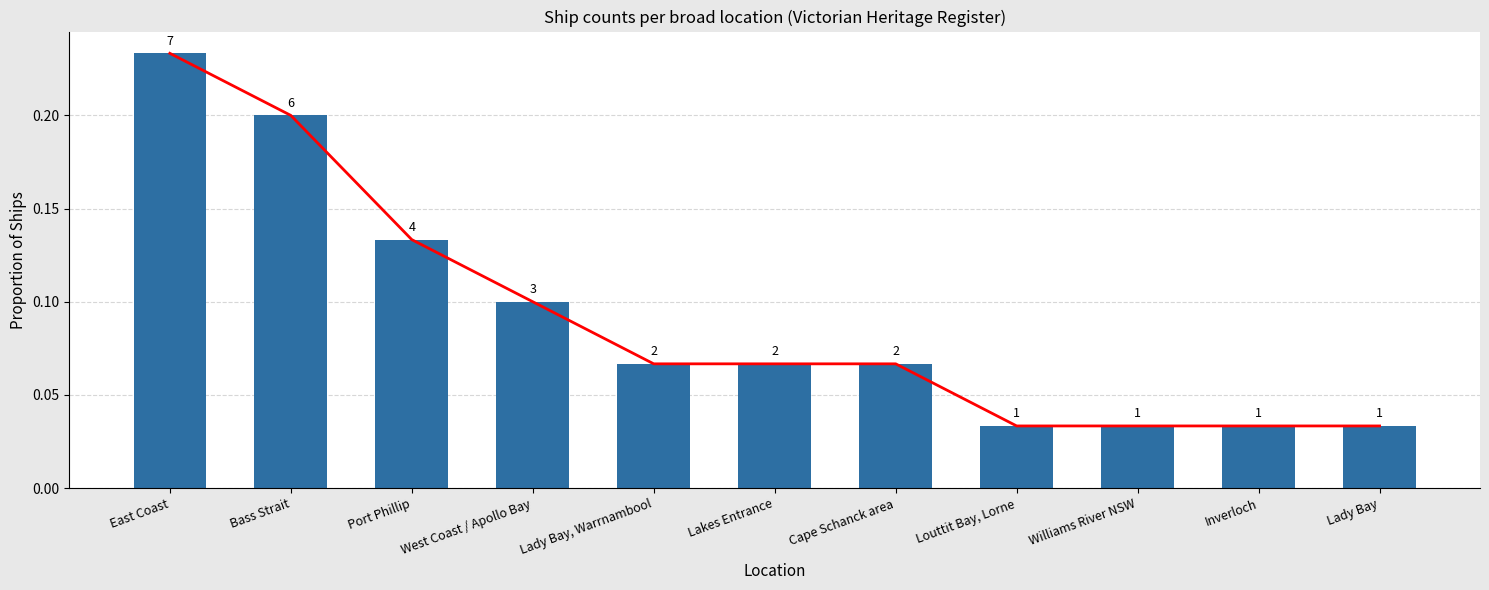

Reading left to right, what are all the values shown in this chart?

0.2	0.2	0.1	0.1	0.1	0.1	0.1	0.0	0.0	0.0	0.0